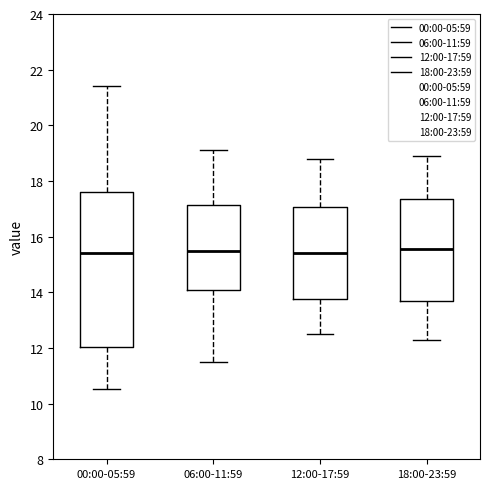

Reading left to right, read every box against the y-axis: the position of its median line, the range the box covers, and the ends of its whiskers. The values are not printed on the chart, so give them approximately, as read against the axis.

00:00-05:59: median 15.4, box 12.0 to 17.6, whiskers 10.6 to 21.4
06:00-11:59: median 15.6, box 14.2 to 17.2, whiskers 11.6 to 19.2
12:00-17:59: median 15.4, box 13.8 to 17.0, whiskers 12.6 to 18.8
18:00-23:59: median 15.6, box 13.6 to 17.4, whiskers 12.4 to 19.0